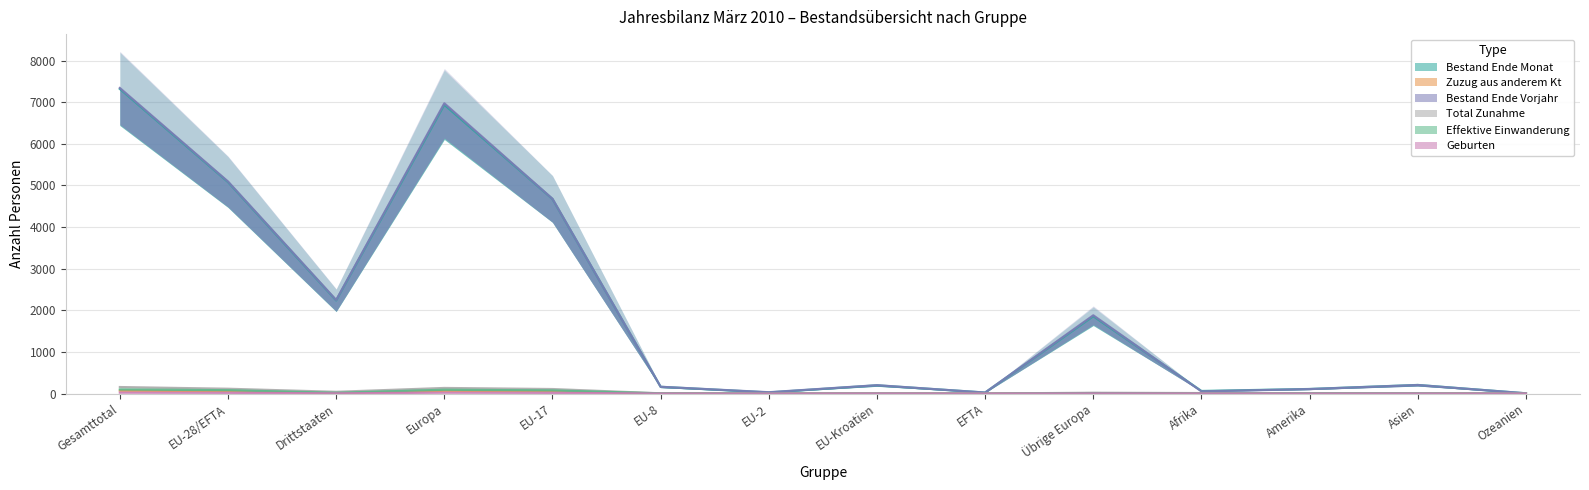

Reading left to right, transcribe all the data shown in this chart.

Bestand Ende Monat: 7320	5082	2238	6939	4675	161	26	197	23	1857	61	109	206	5
Zuzug aus anderem Kt: 69	58	11	66	57	1	0	0	0	8	0	1	2	0
Bestand Ende Vorjahr: 7343	5095	2248	6975	4679	162	31	200	23	1880	52	107	204	5
Total Zunahme: 156	115	41	134	108	5	0	2	0	19	11	6	5	0
Effektive Einwanderung: 98	80	18	91	75	4	0	1	0	11	0	5	2	0
Geburten: 22	17	5	21	16	0	0	1	0	4	1	0	0	0